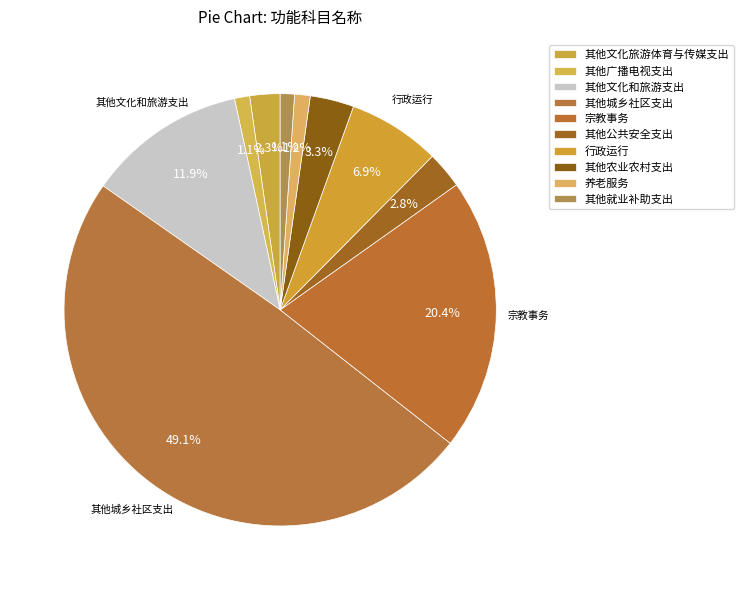

The 其他就业补助支出 slice represents 8% of the pie. True or false?

False